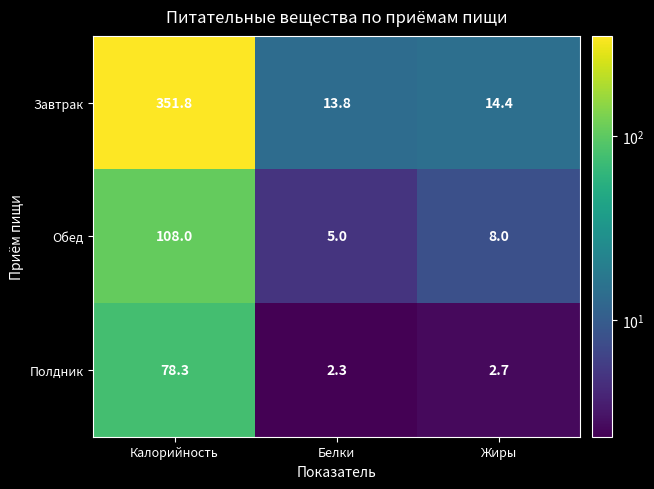

Rank the series by their maximum value, from highest to lowest.

Завтрак, Обед, Полдник